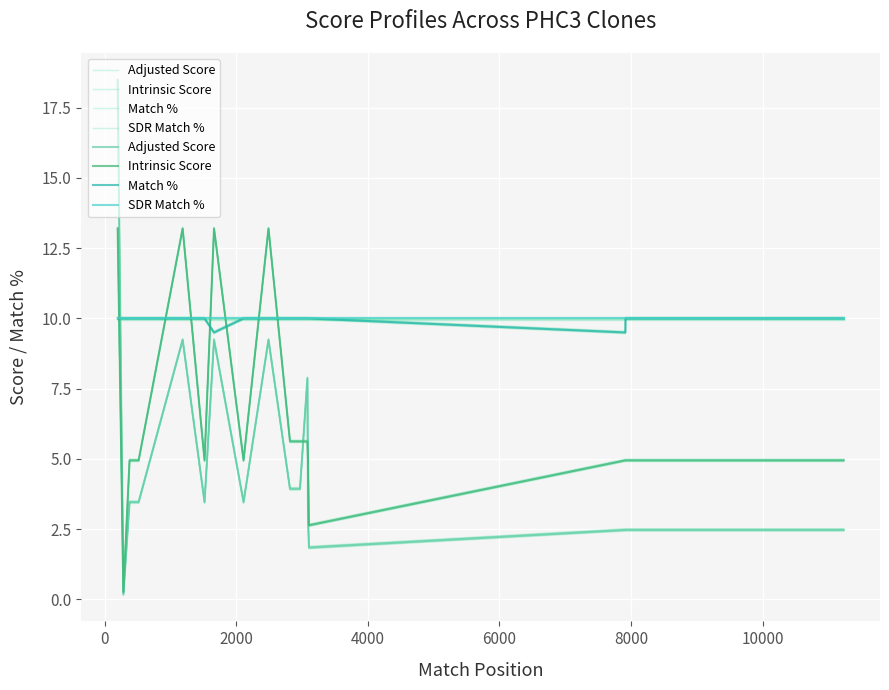

What is the label of the 4th point from the right?

16